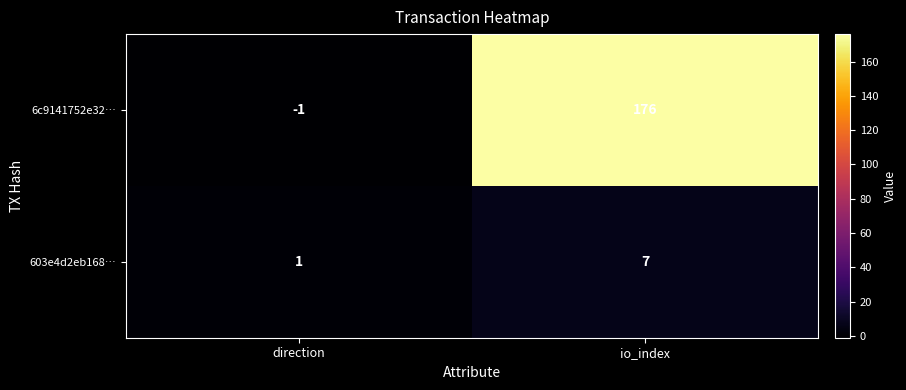

What is the difference between the 603e4d2eb168… values at io_index and direction?

6